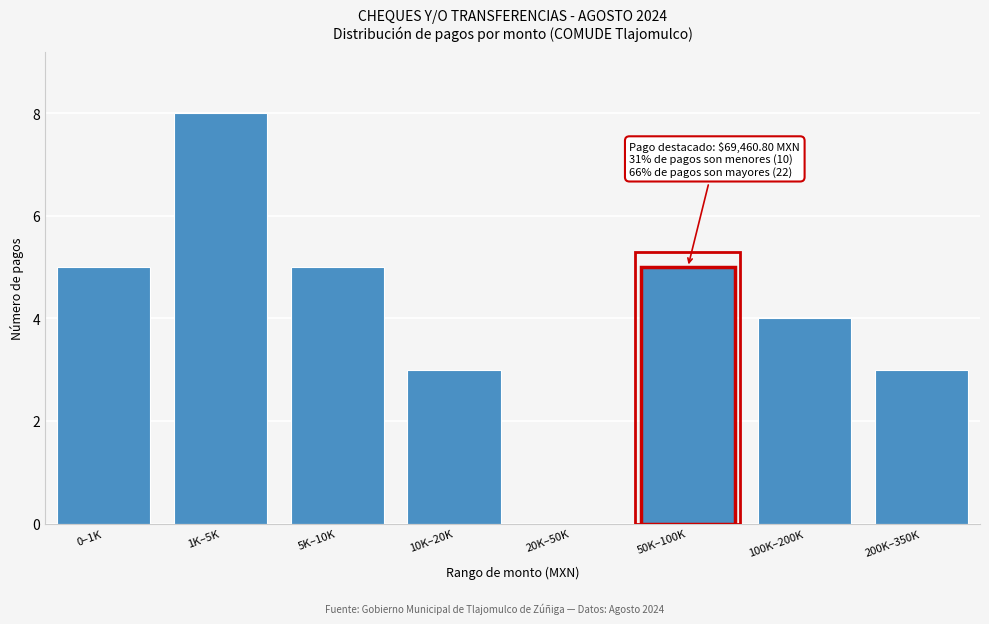

Reading left to right, what are all the values shown in this chart?

0–1K=5	1K–5K=8	5K–10K=5	10K–20K=3	20K–50K=0	50K–100K=5	100K–200K=4	200K–350K=3